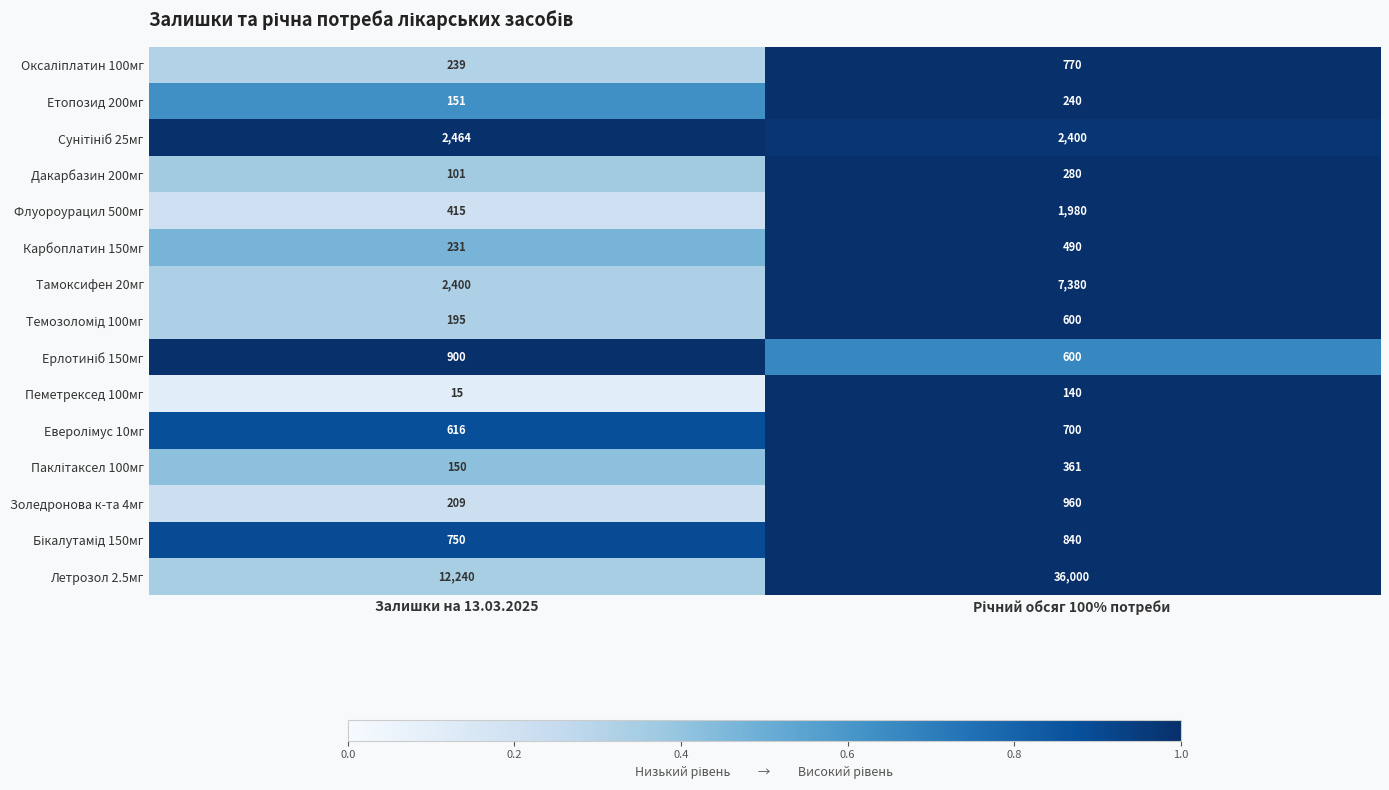

Is the value of Етопозид 200мг at Залишки на 13.03.2025 greater than the value of Летрозол 2.5мг at Залишки на 13.03.2025?

No